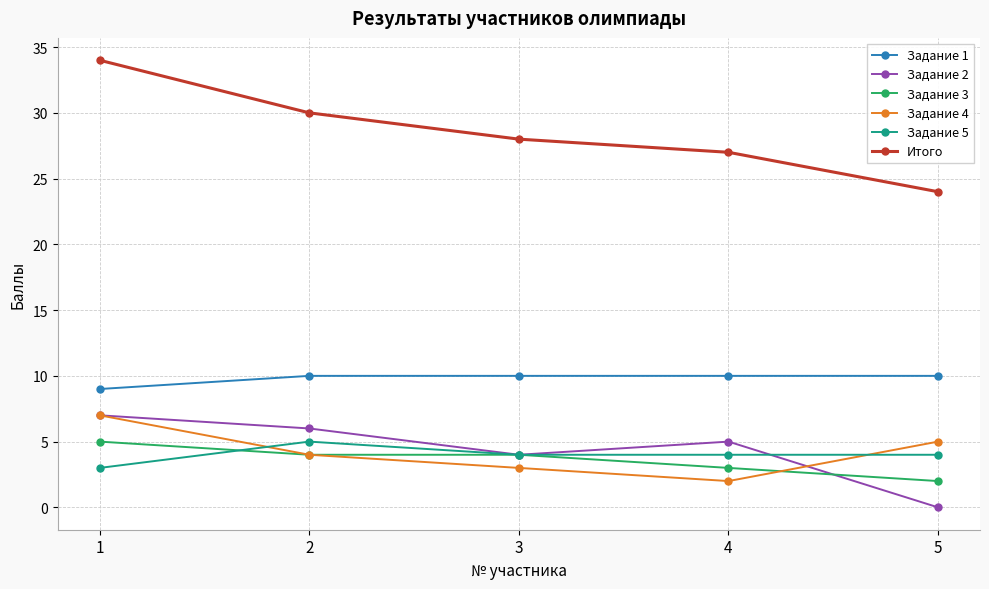

Which label corresponds to the largest value in the chart?

1